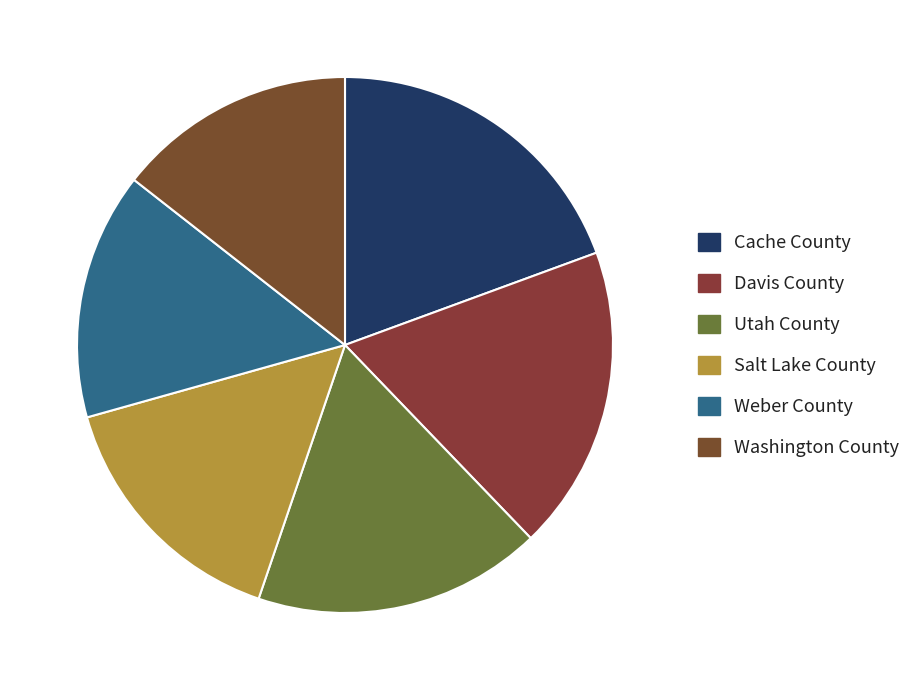

To the nearest percent, what portion does Weber County represent?

15%